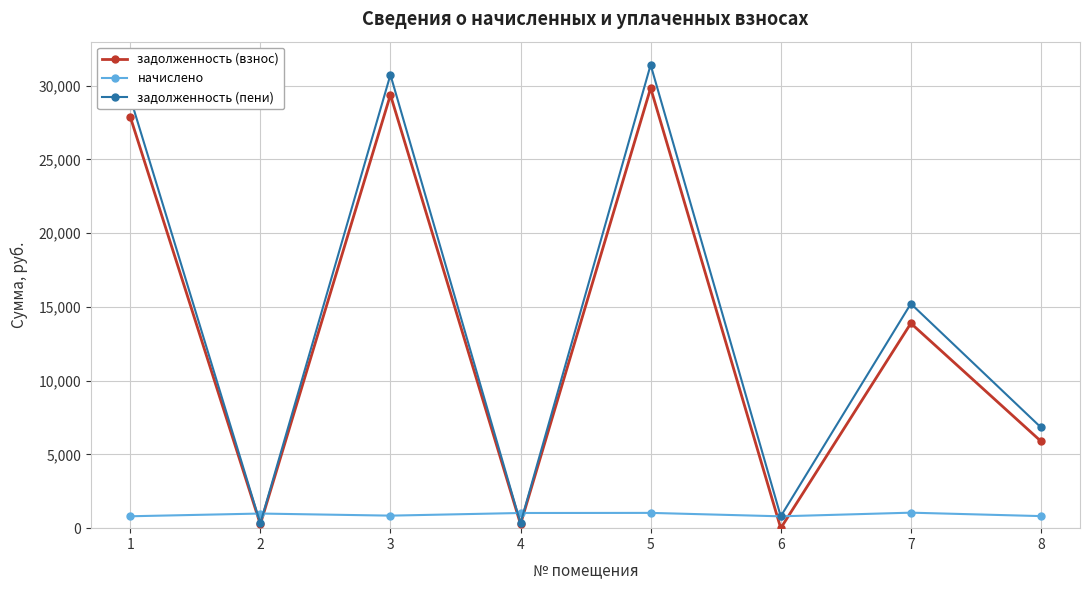

Between 3 and 8, which series saw the biggest shift?

задолженность (пени)